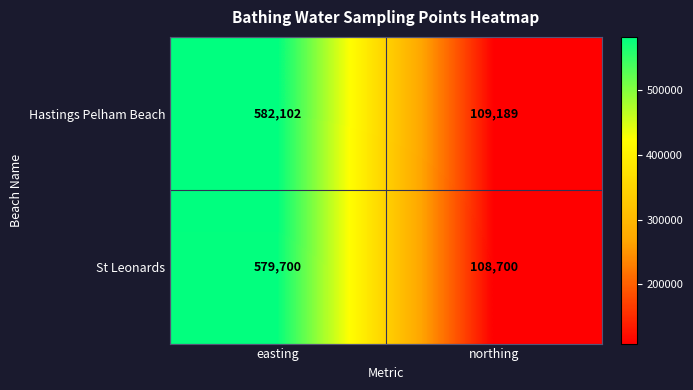

Is it true that St Leonards equals 48115 at northing?

False